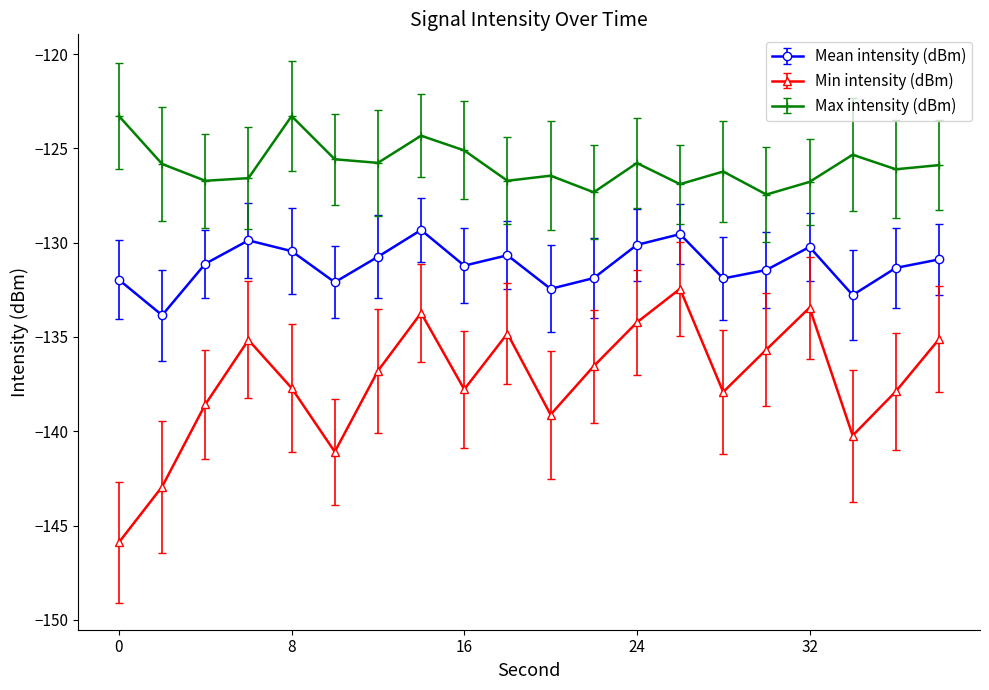

Which series has the largest range (max minus min)?

Min intensity (dBm)